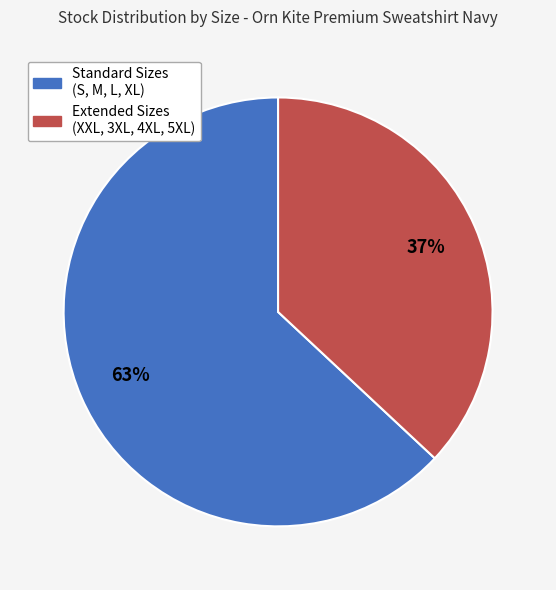

How many segments does this pie chart have?

2